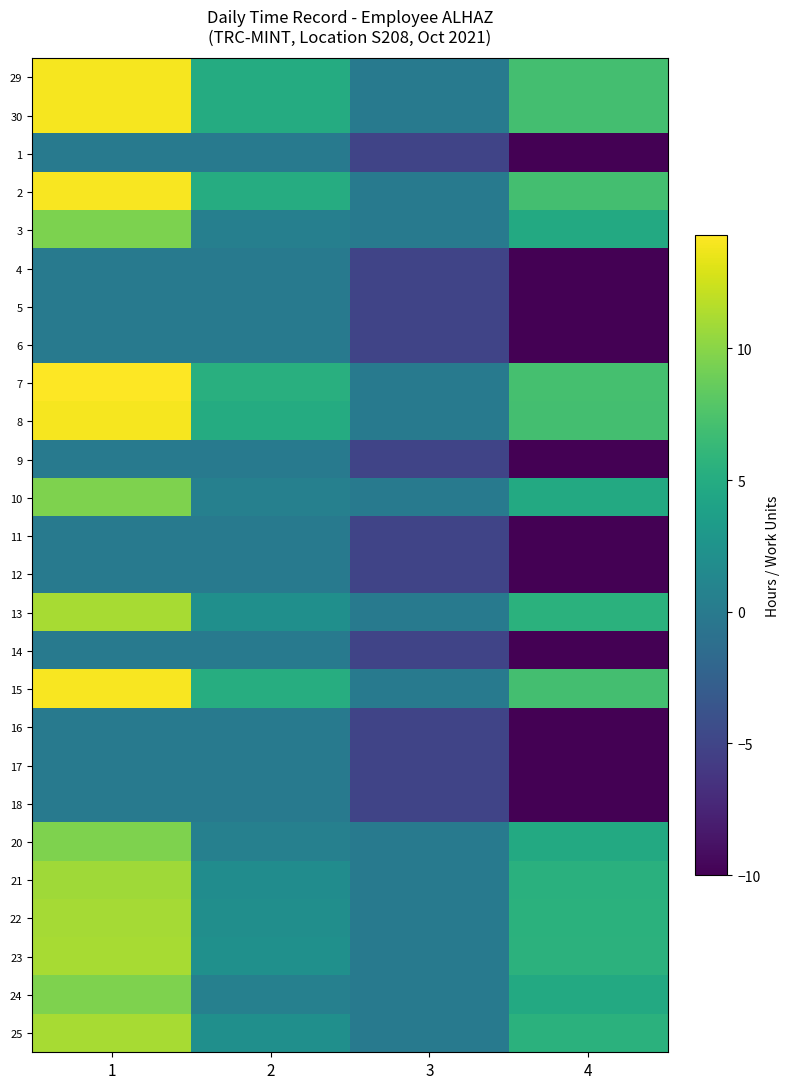

How many series are shown in this chart?

26